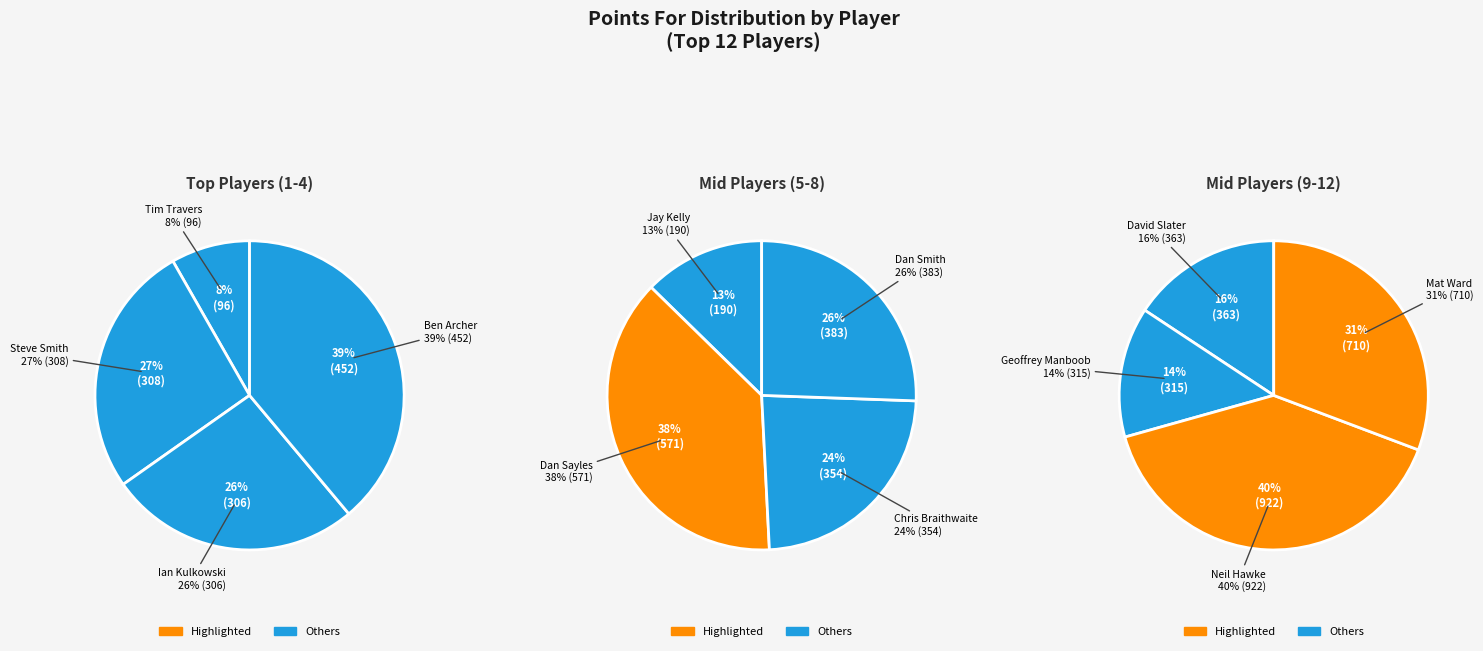

Which slice is the smallest?

Tim Travers